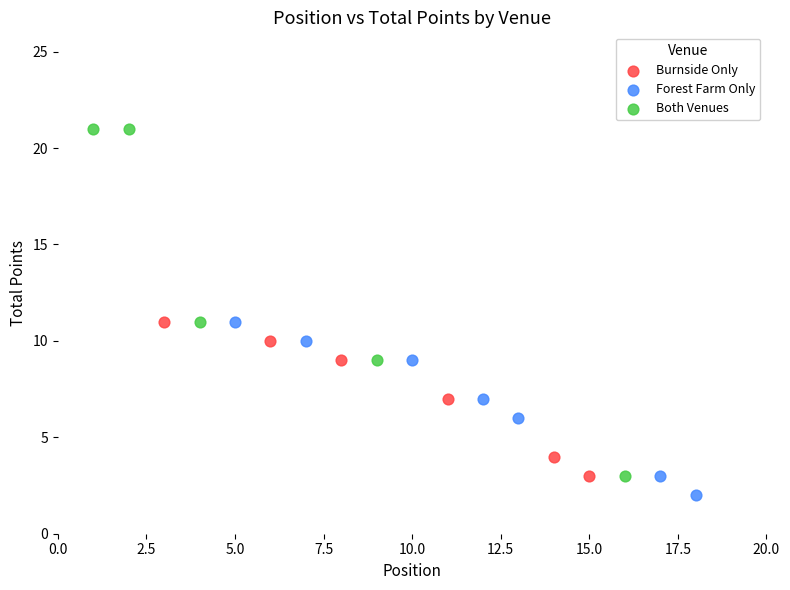

Which series has the widest spread of Y values?

Both Venues